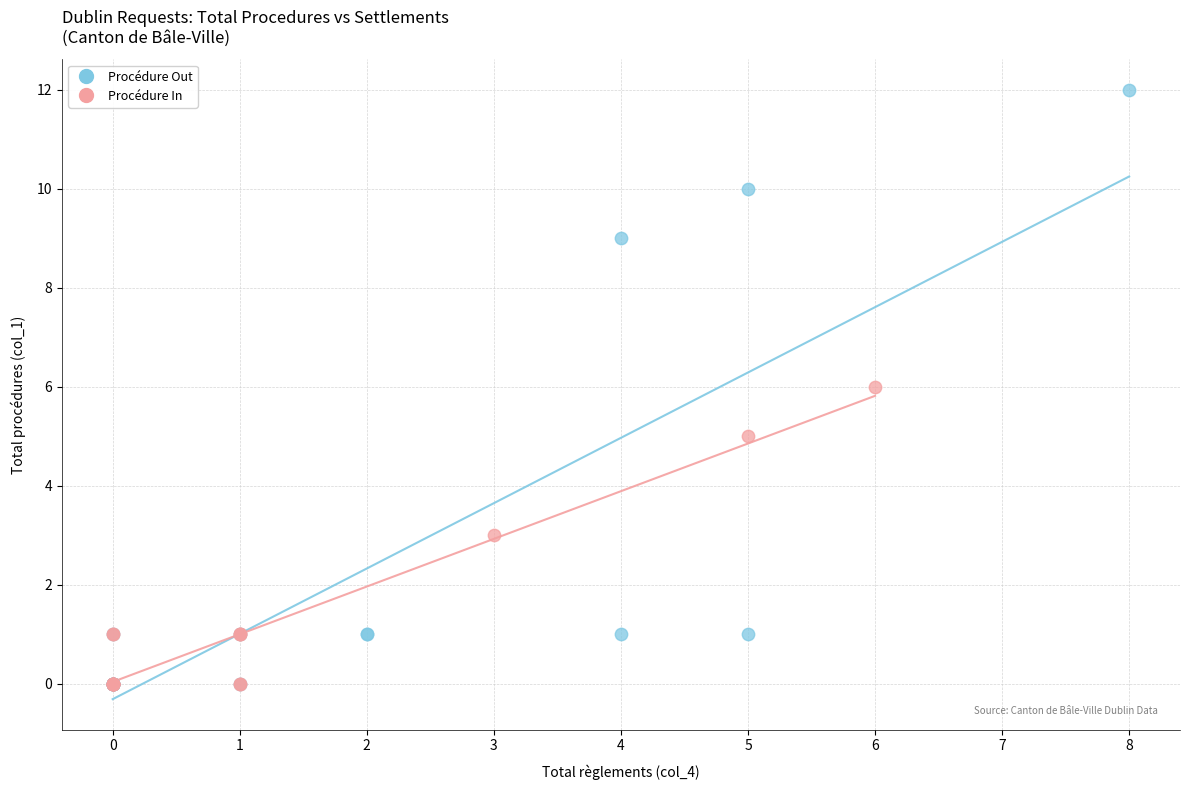

What are all the series names shown in the legend?

Procédure Out, Procédure In